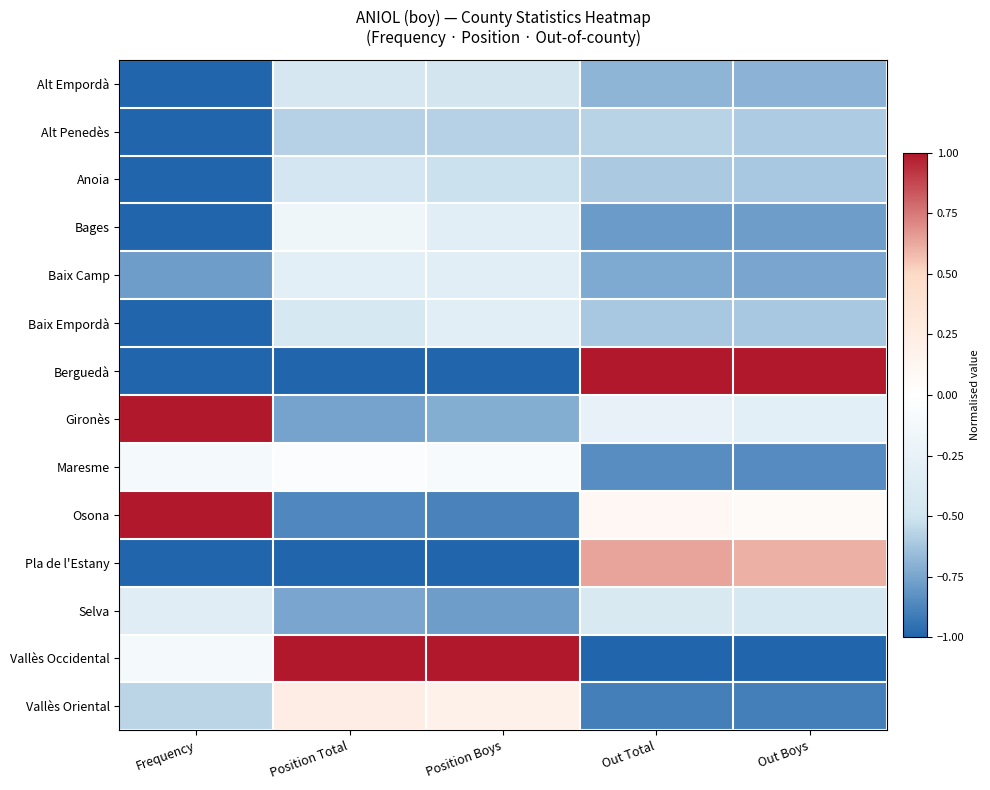

Rank the series at Position Boys from lowest to highest value.

Berguedà, Pla de l'Estany, Osona, Selva, Gironès, Alt Penedès, Anoia, Alt Empordà, Bages, Baix Empordà, Baix Camp, Maresme, Vallès Oriental, Vallès Occidental